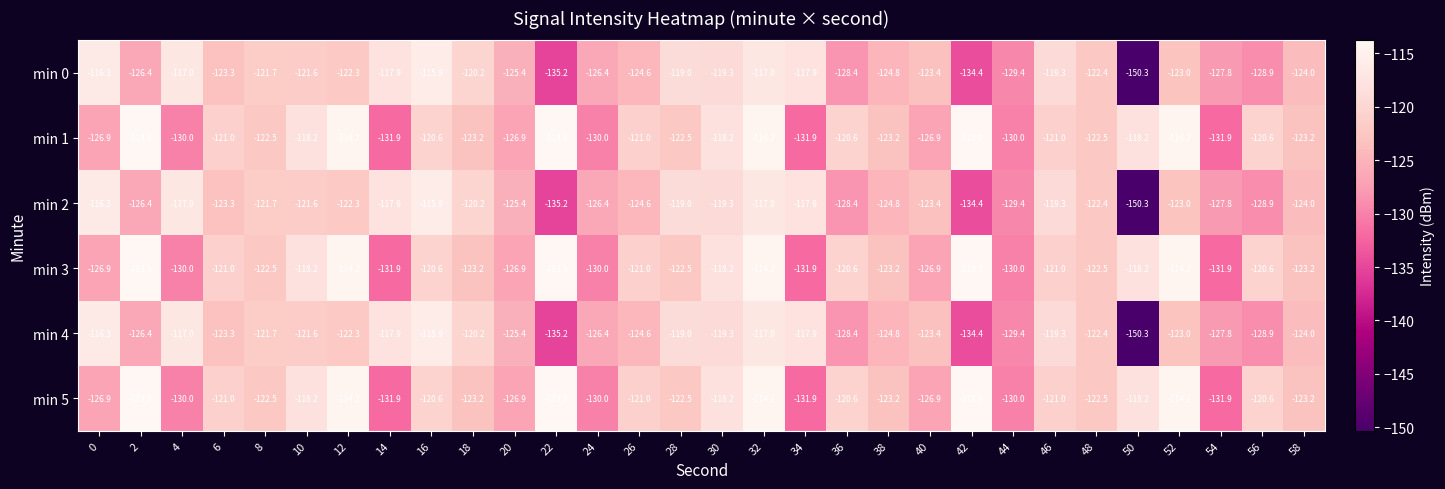

What is the spread (max minus min) of values at 32?

2.8